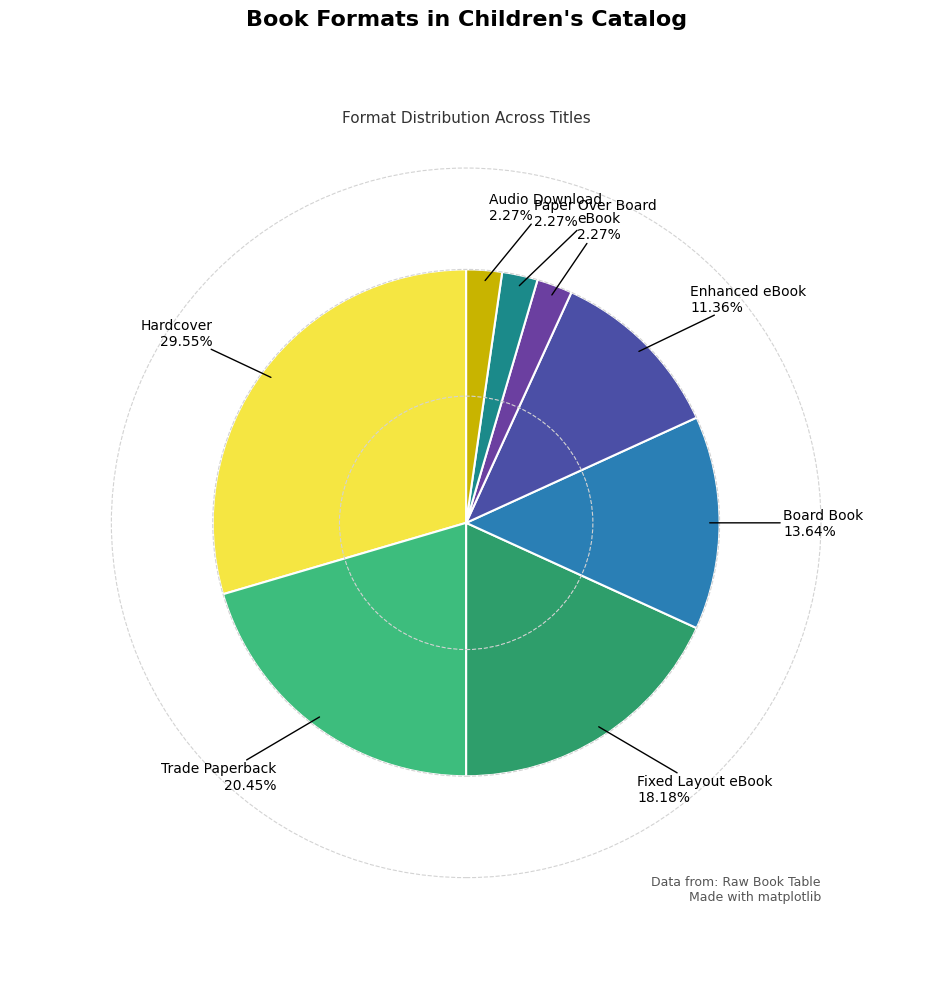

Which slice is the largest?

Hardcover